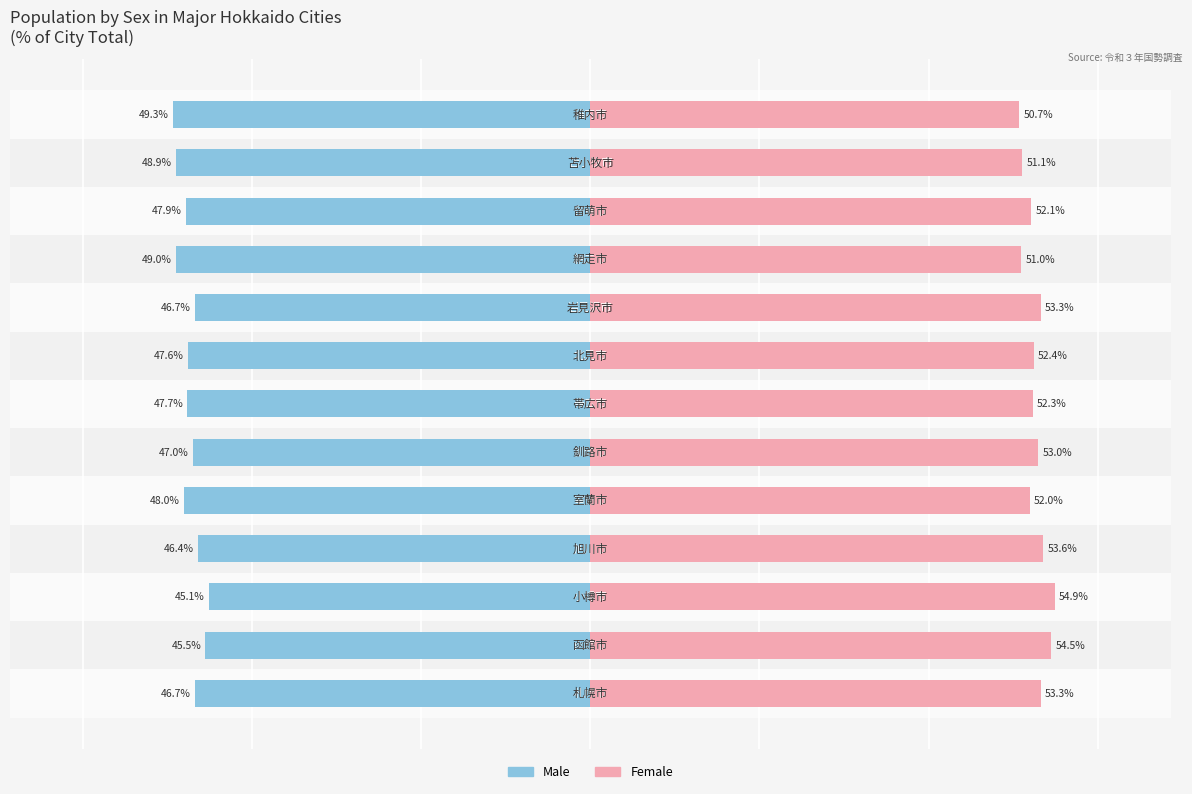

Reading left to right, transcribe all the data shown in this chart.

Male: 0=-46.7	1=-45.5	2=-45.1	3=-46.4	4=-48.0	5=-47.0	6=-47.7	7=-47.6	8=-46.7	9=-49.0	10=-47.9	11=-48.9	12=-49.3
Female: 0=53.3	1=54.5	2=54.9	3=53.6	4=52.0	5=53.0	6=52.3	7=52.4	8=53.3	9=51.0	10=52.1	11=51.1	12=50.7